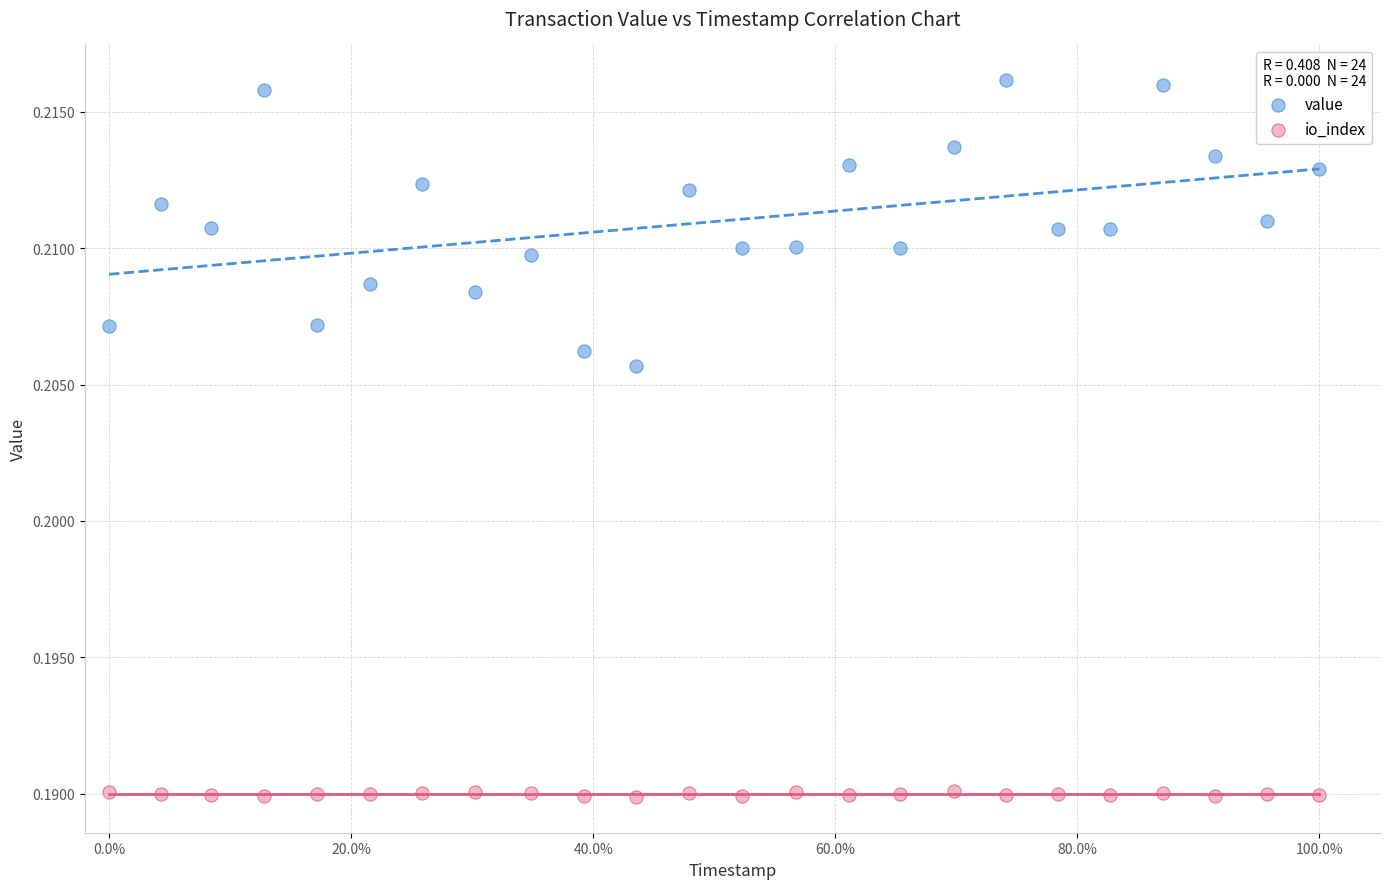

Which series has the largest Y range (max minus min)?

value